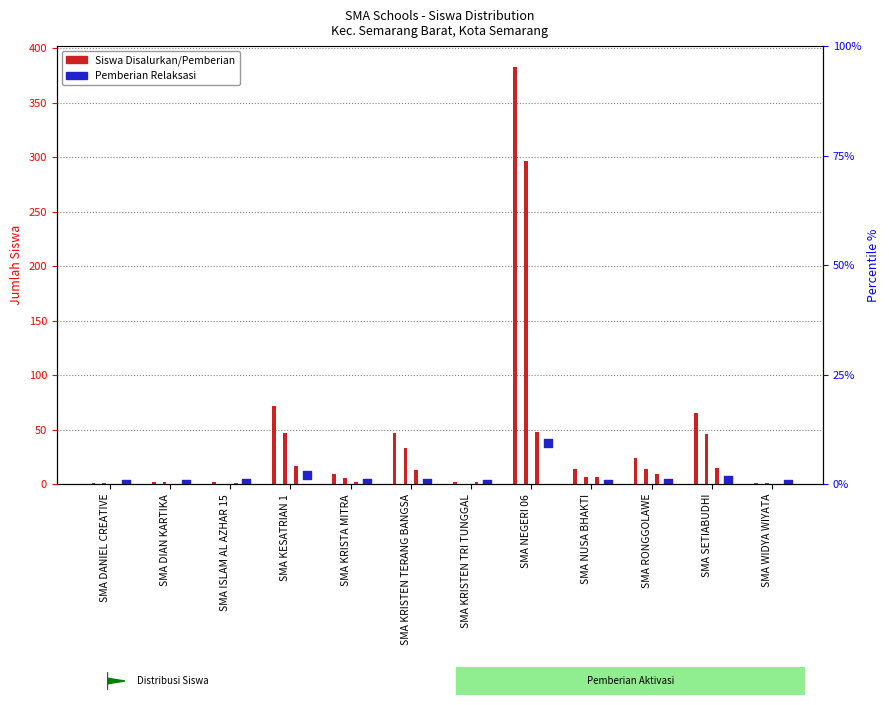

What is the change in value from SMA DANIEL CREATIVE to SMA KRISTEN TERANG BANGSA?

+1